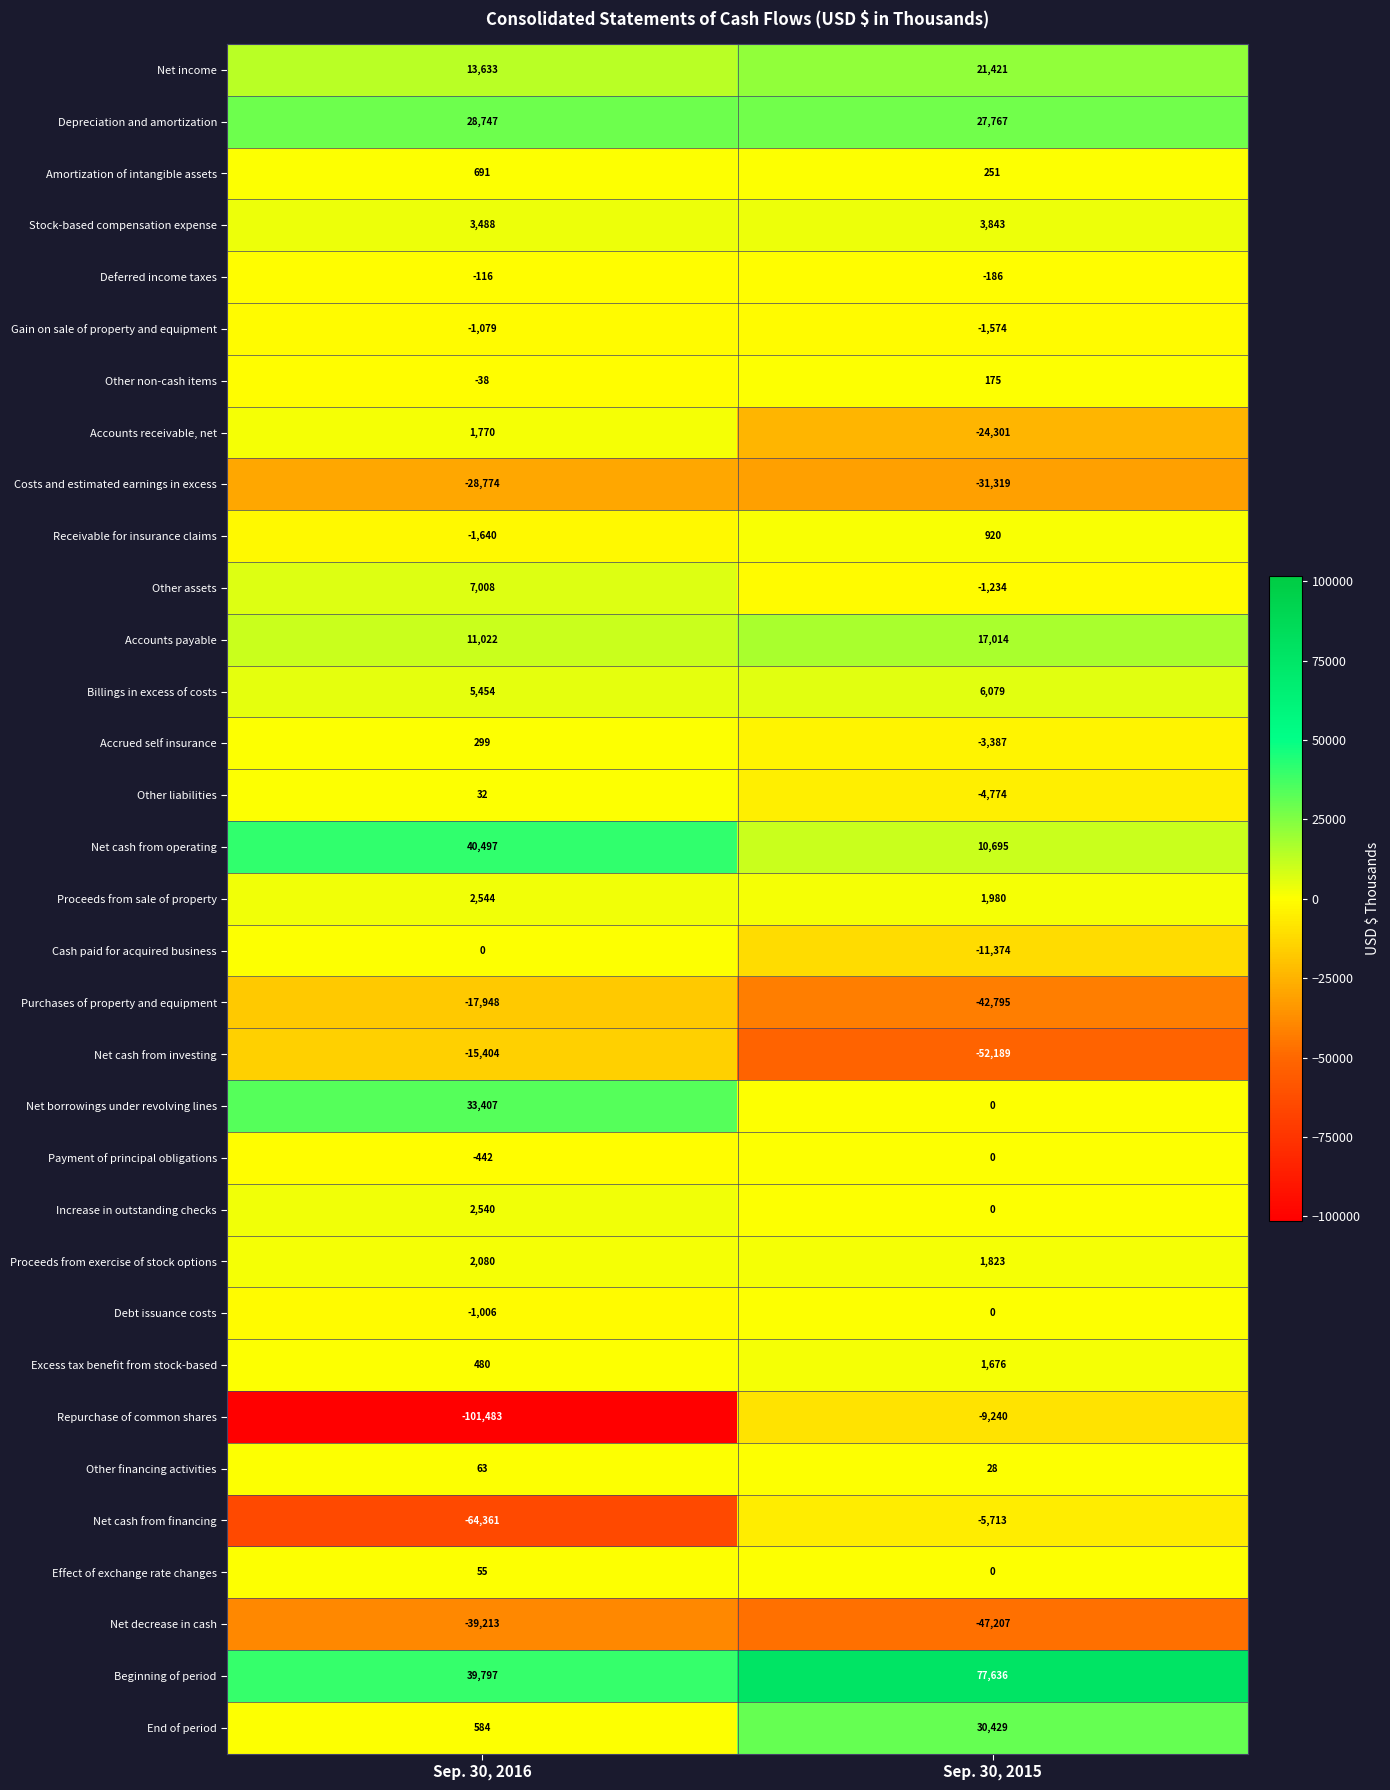

Read the Net decrease in cash value at Sep. 30, 2016.

-39213